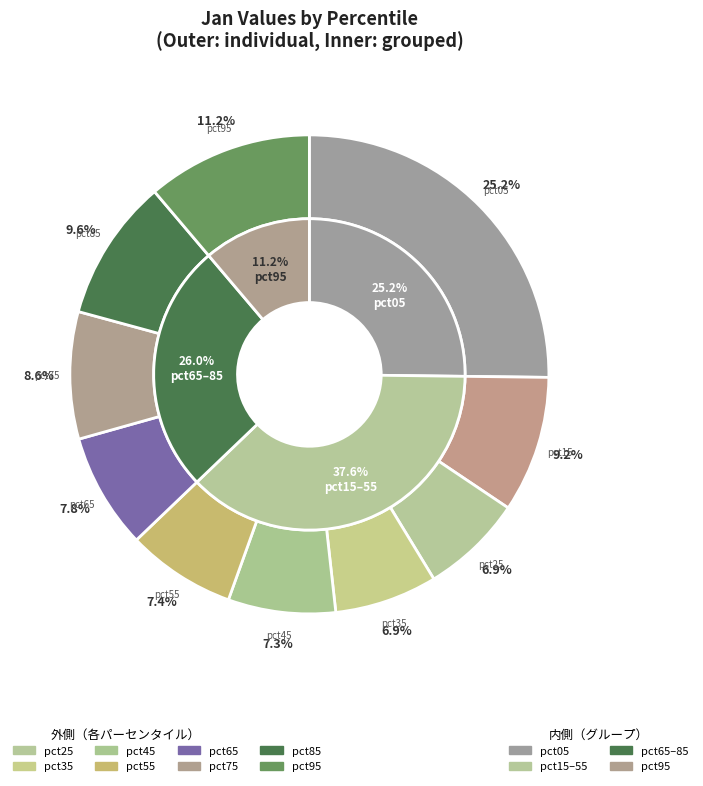

Between pct75 and pct45, which is larger?

pct75